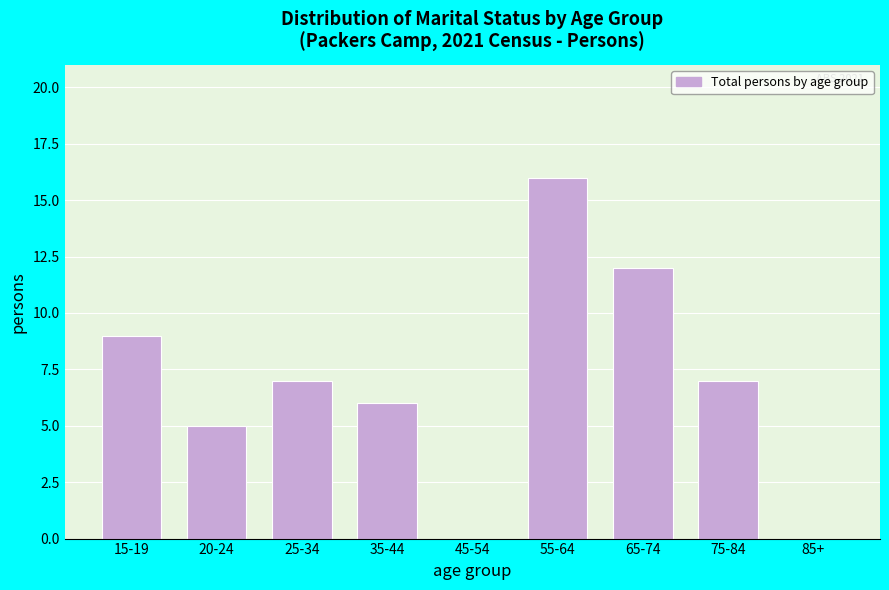

Reading right to left, list all the values displayed in this chart.

85+=0	75-84=7	65-74=12	55-64=16	45-54=0	35-44=6	25-34=7	20-24=5	15-19=9